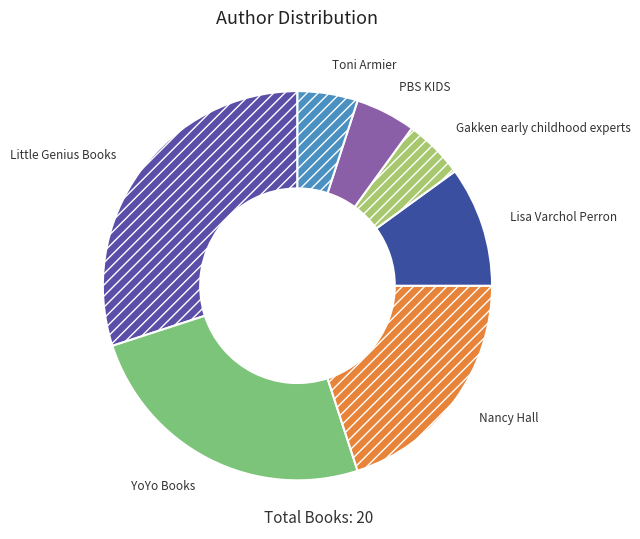

Approximately how many times larger is the value at Nancy Hall compared to YoYo Books?

0.8